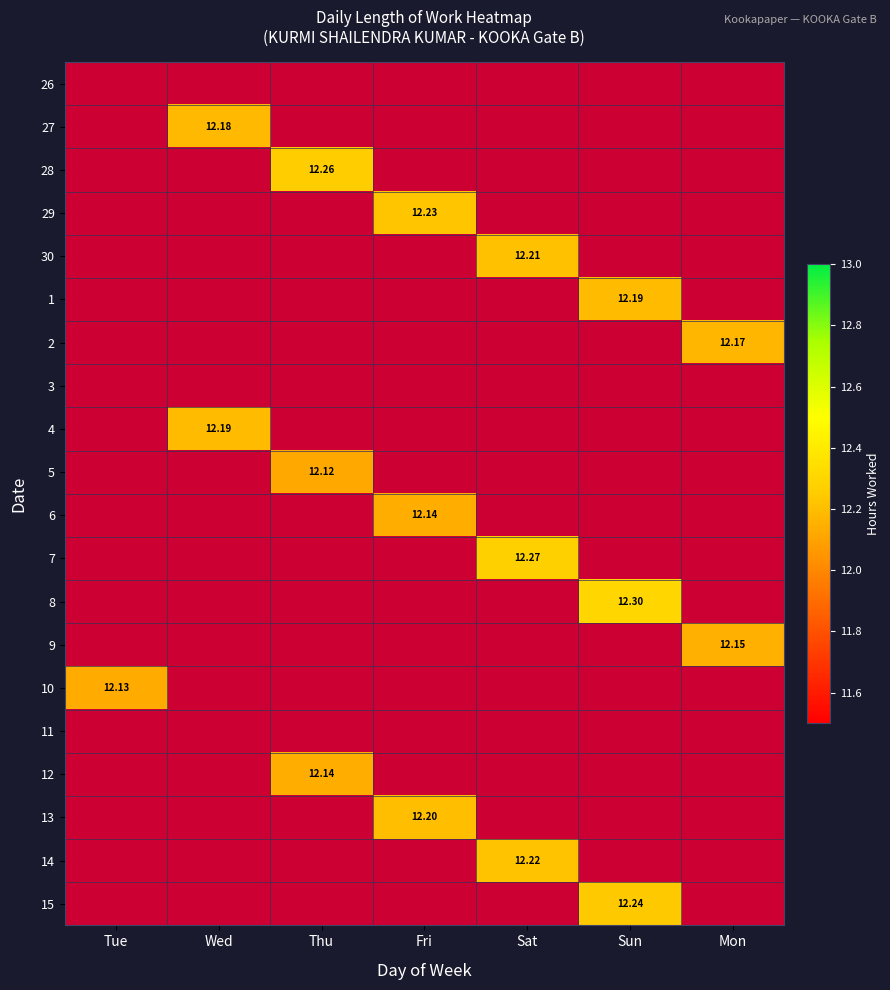

List the series in order of their overall mean, highest first.

26, 27, 28, 29, 30, 1, 2, 3, 4, 5, 6, 7, 8, 9, 10, 11, 12, 13, 14, 15